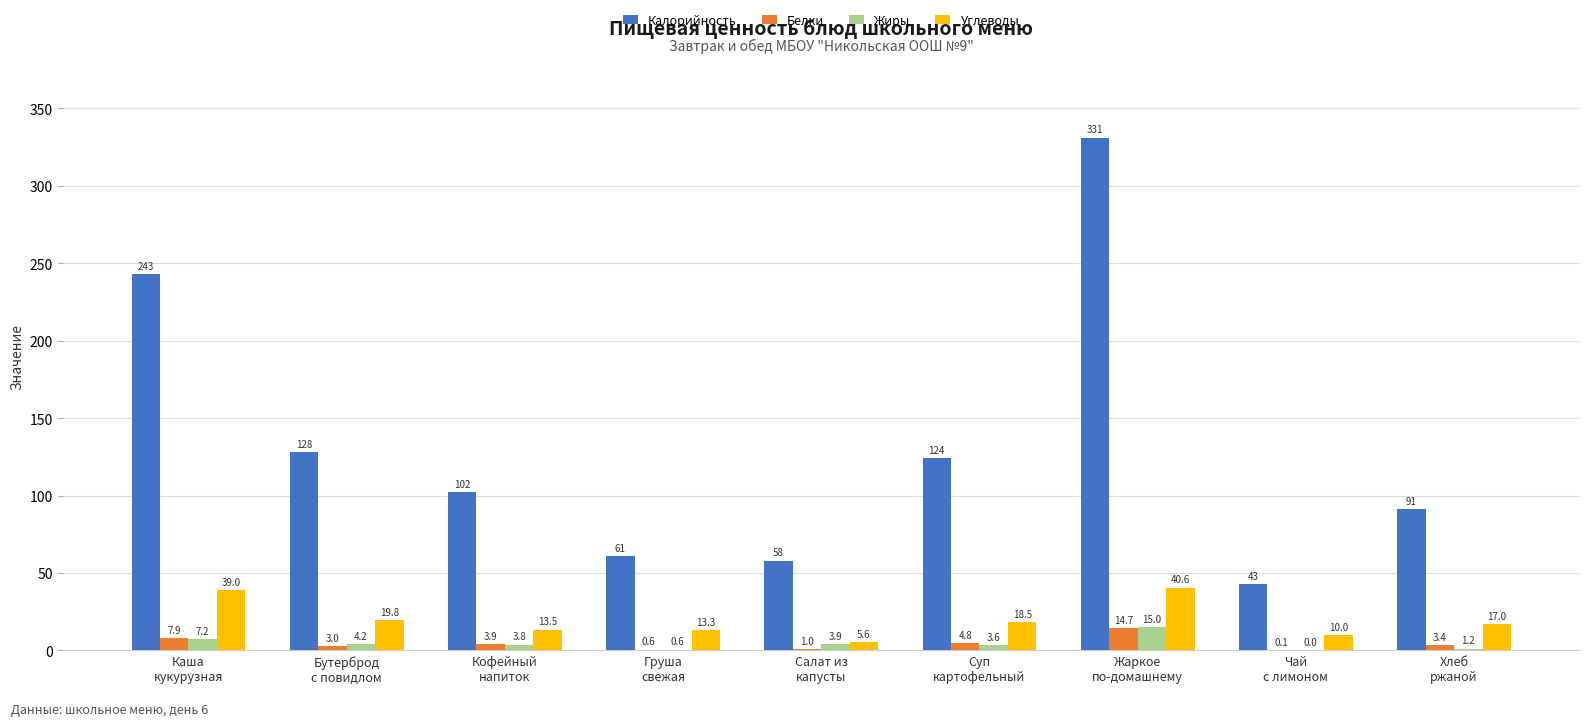

What is the sum of all Углеводы values?

177.3